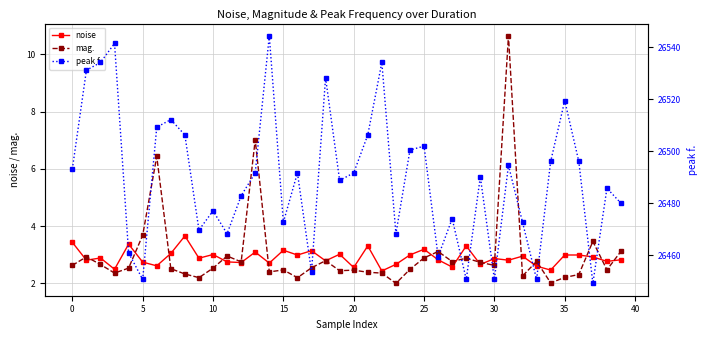

What is the maximum value for mag.?

10.6